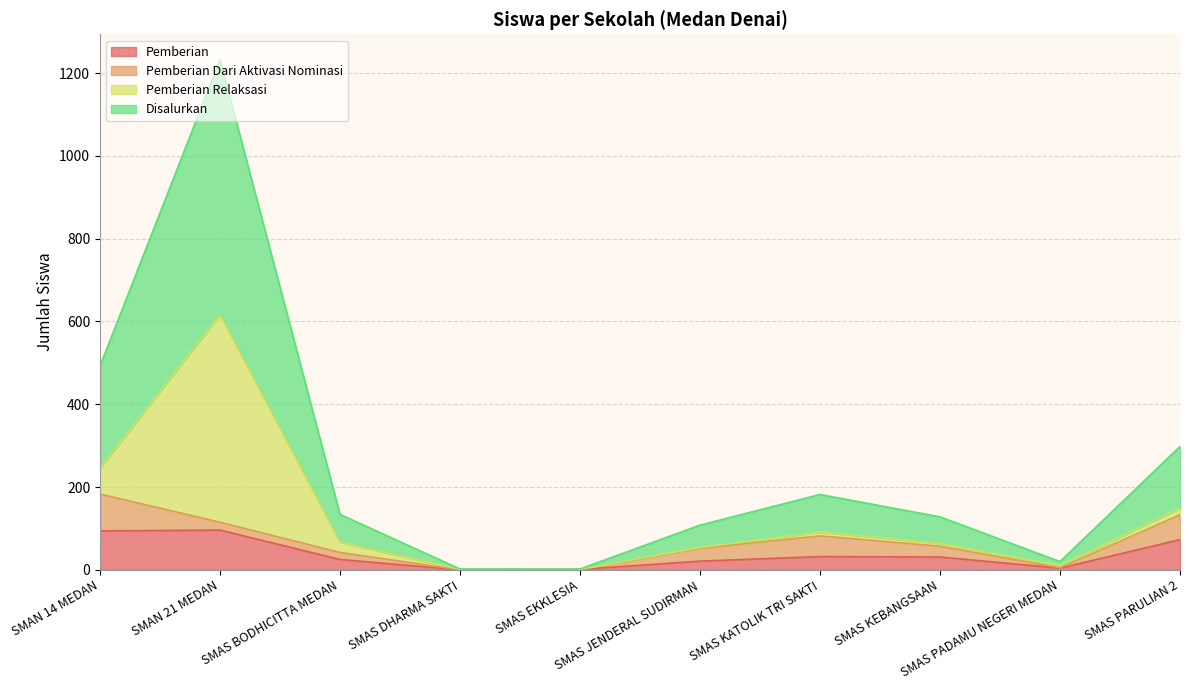

Where does the Disalurkan series first go above 67?

SMAN 14 MEDAN